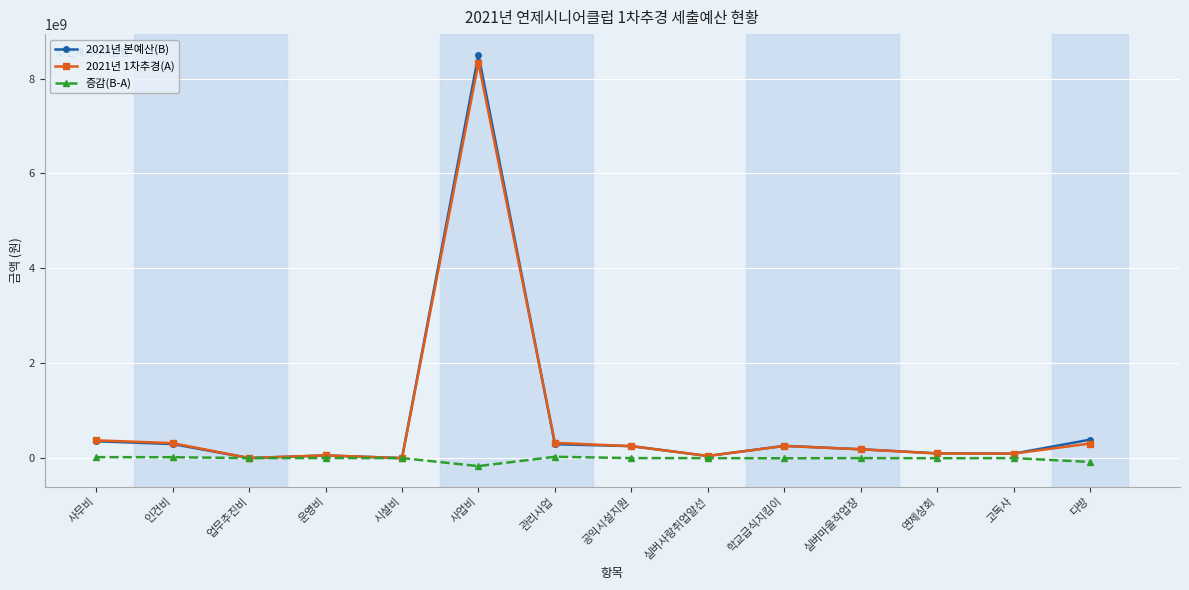

Does the chart display data point markers on the line(s)?

Yes